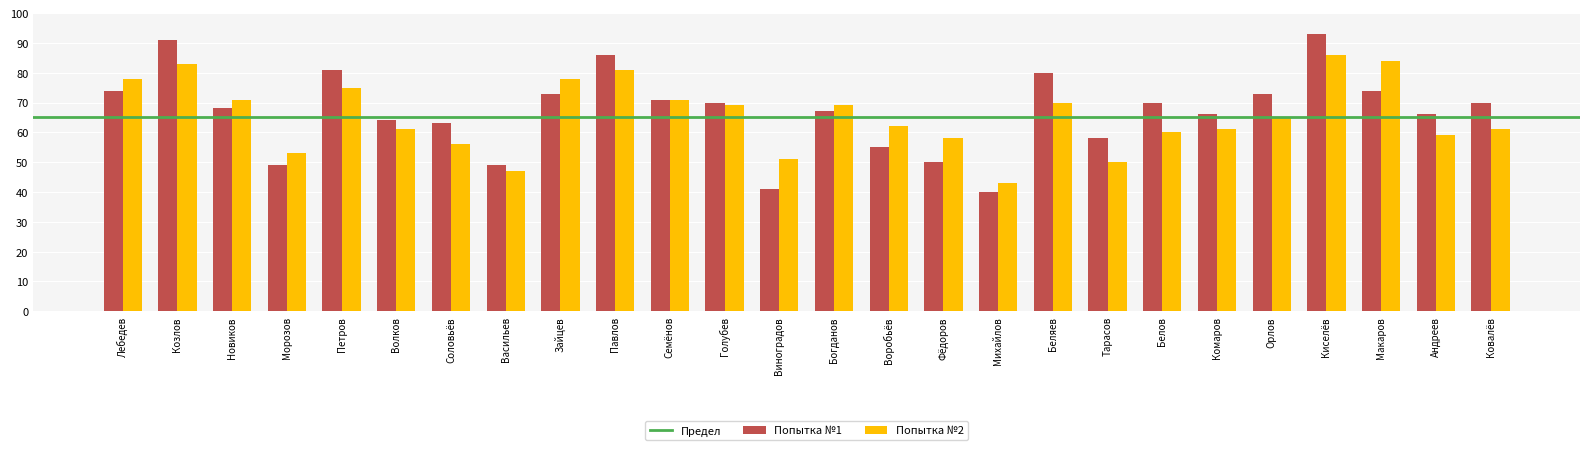

At which label does Попытка №2 first exceed 65?

Лебедев